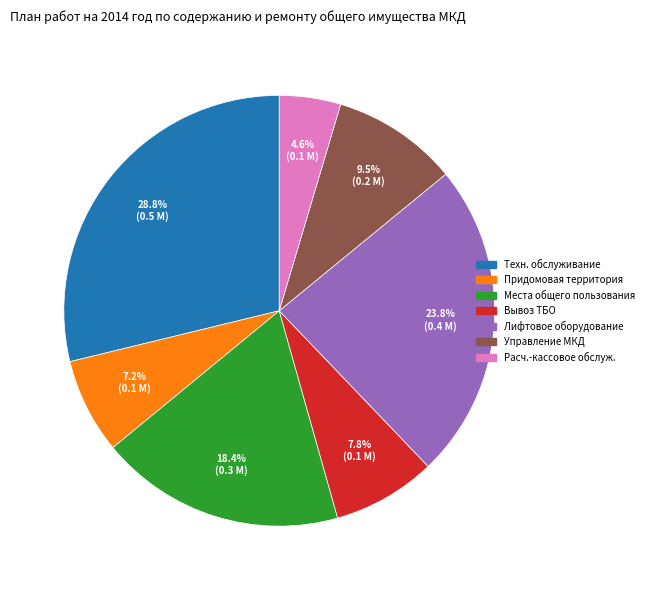

Does any single category account for the majority?

No